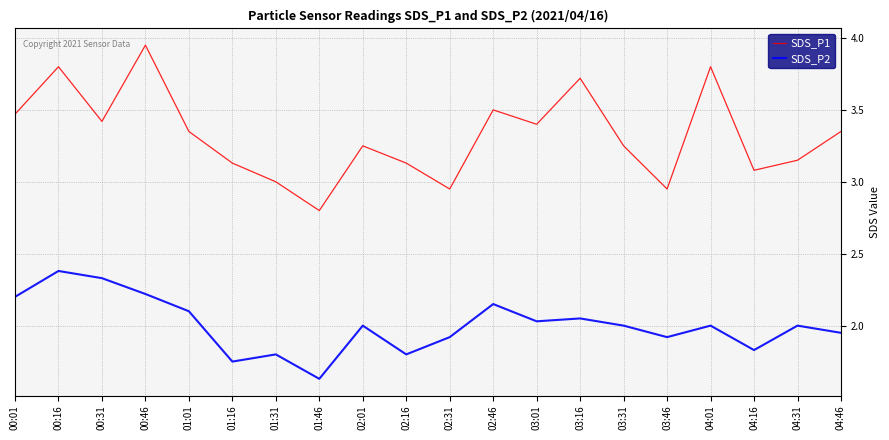

Does the chart display data point markers on the line(s)?

No